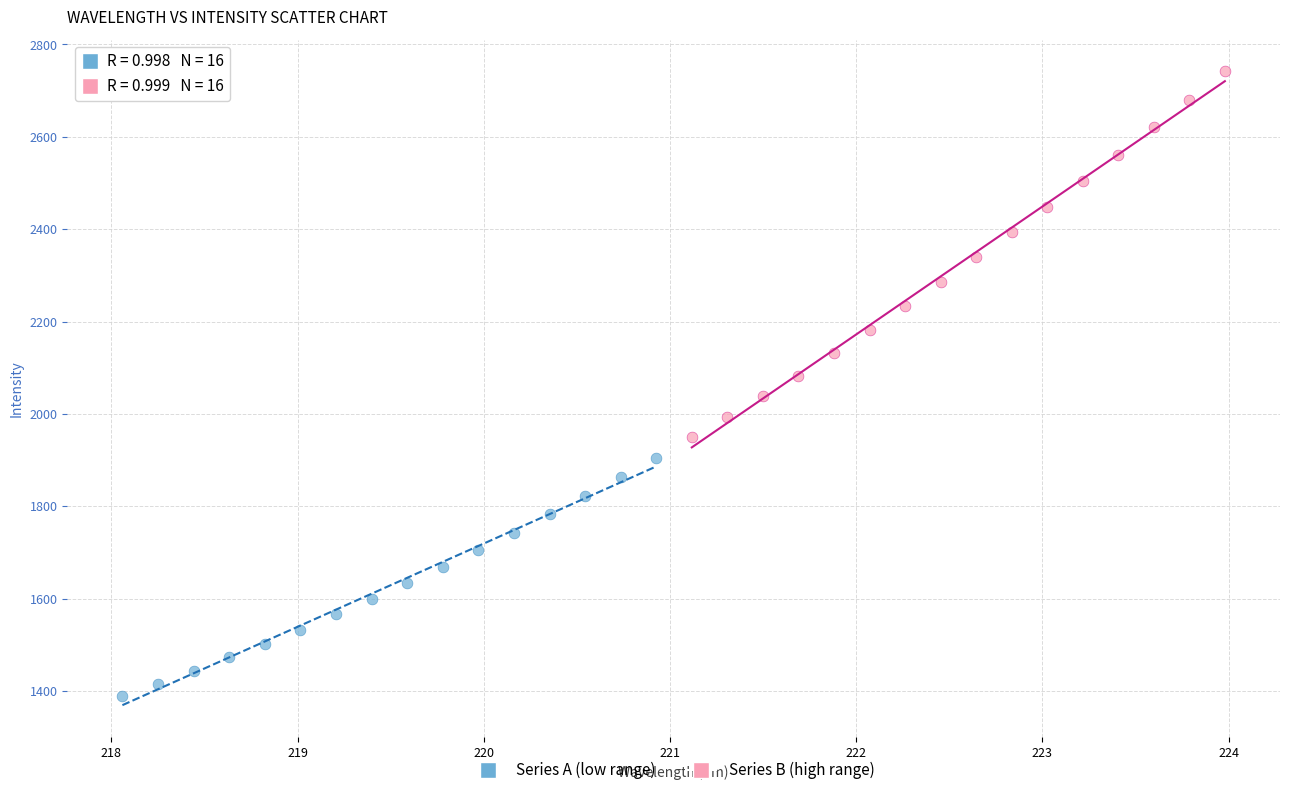

Which series reaches the minimum Y coordinate?

Series A (low range)